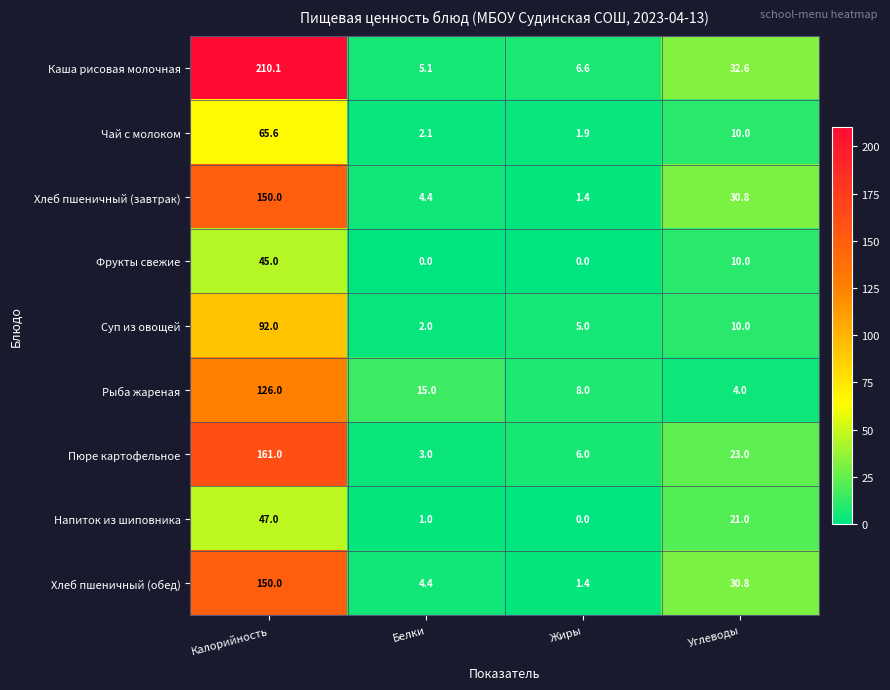

What is the lowest value of the Каша рисовая молочная series?

5.1